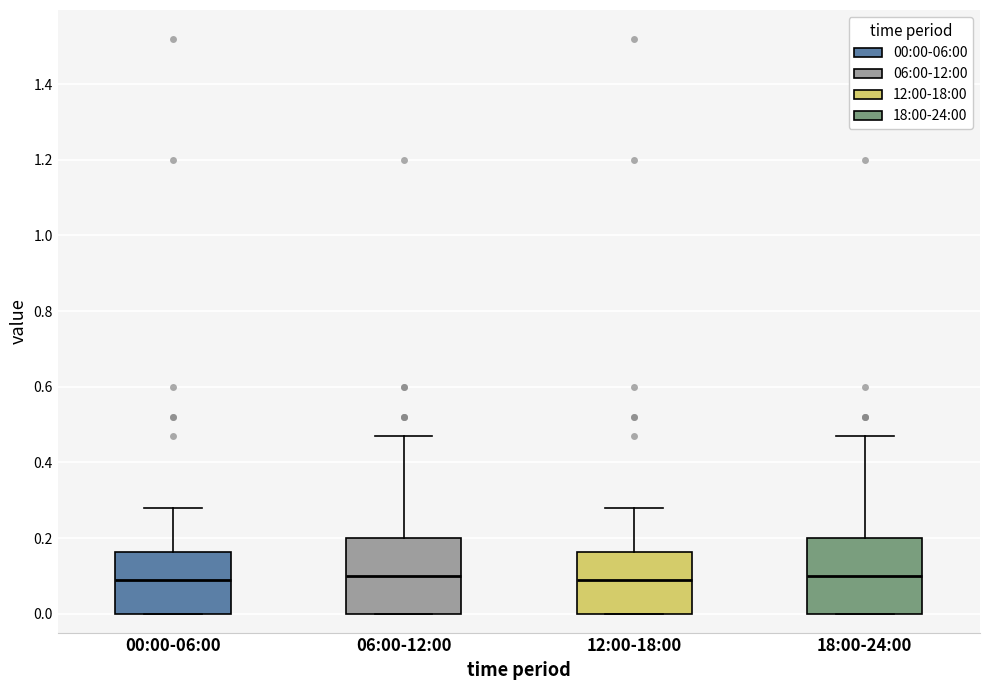

Reading left to right, transcribe this box plot: for each box, give where its median line is, the range the box spans, and where its two whiskers end, as read against the y-axis. The values are not printed on the chart, so give them approximately, as read against the axis.

00:00-06:00: median 0.10, box 0.00 to 0.16, whiskers 0.00 to 0.28
06:00-12:00: median 0.10, box 0.00 to 0.20, whiskers 0.00 to 0.48
12:00-18:00: median 0.10, box 0.00 to 0.16, whiskers 0.00 to 0.28
18:00-24:00: median 0.10, box 0.00 to 0.20, whiskers 0.00 to 0.48